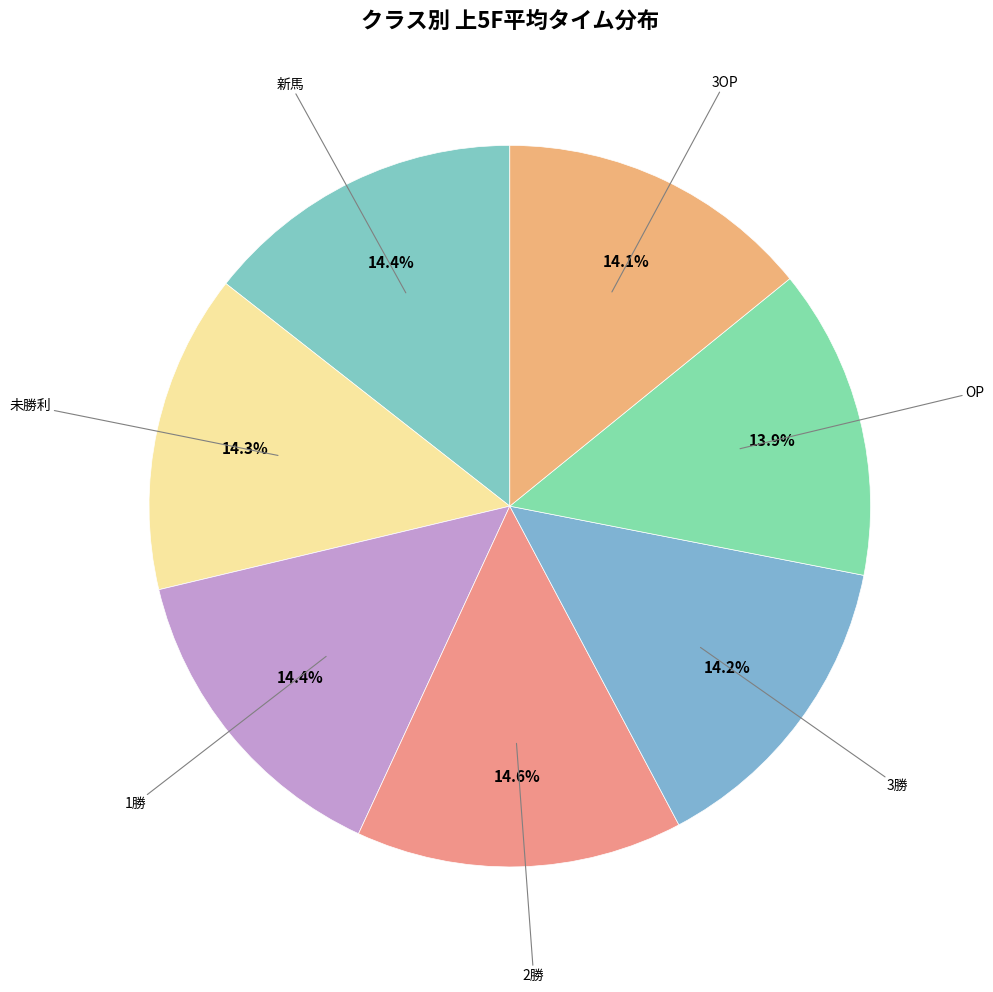

Which slice is the largest?

2勝